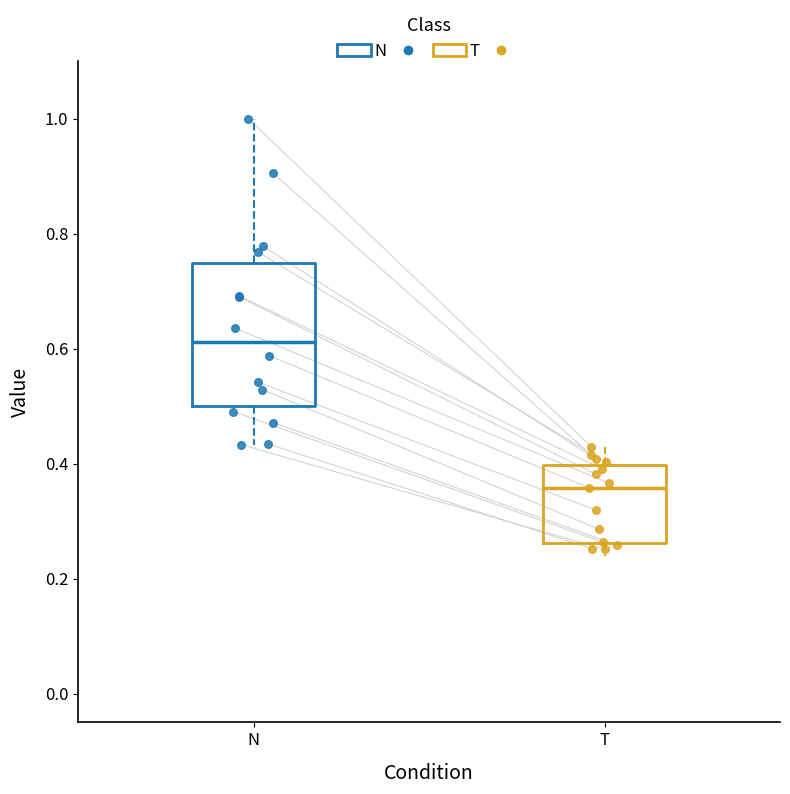

Which box is the tallest, from its lower edge to its upper edge?

N